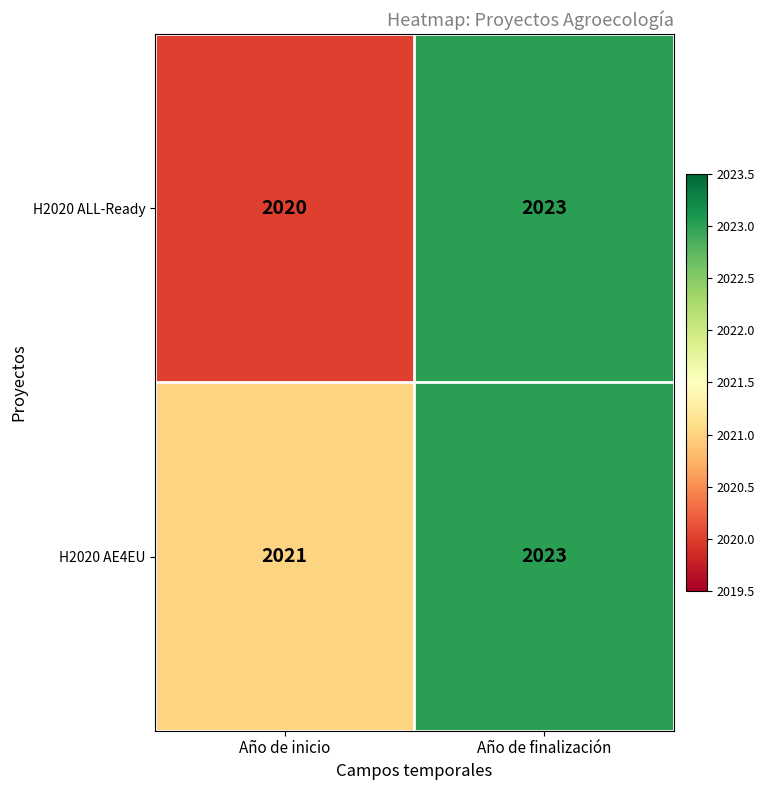

Read the H2020 AE4EU value at Año de inicio.

2021